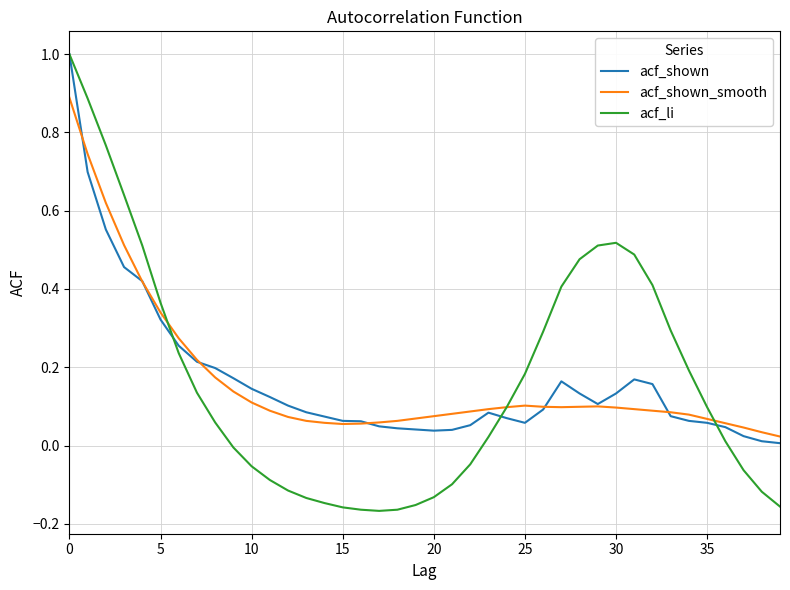

What is the greatest value displayed?

1.0